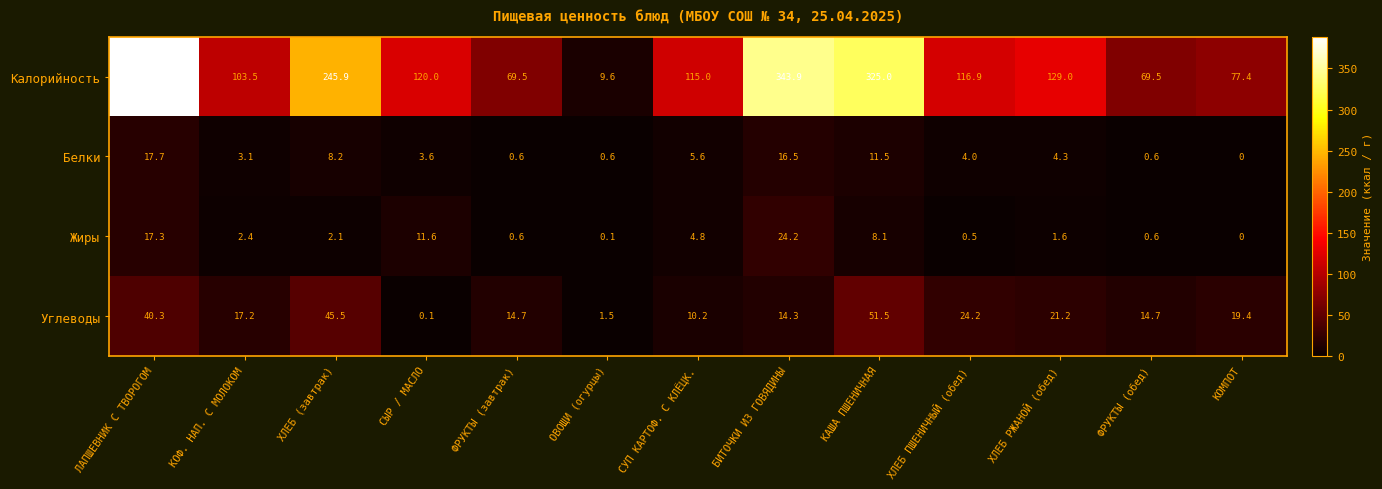

At how many categories does at least one series exceed 141?

4